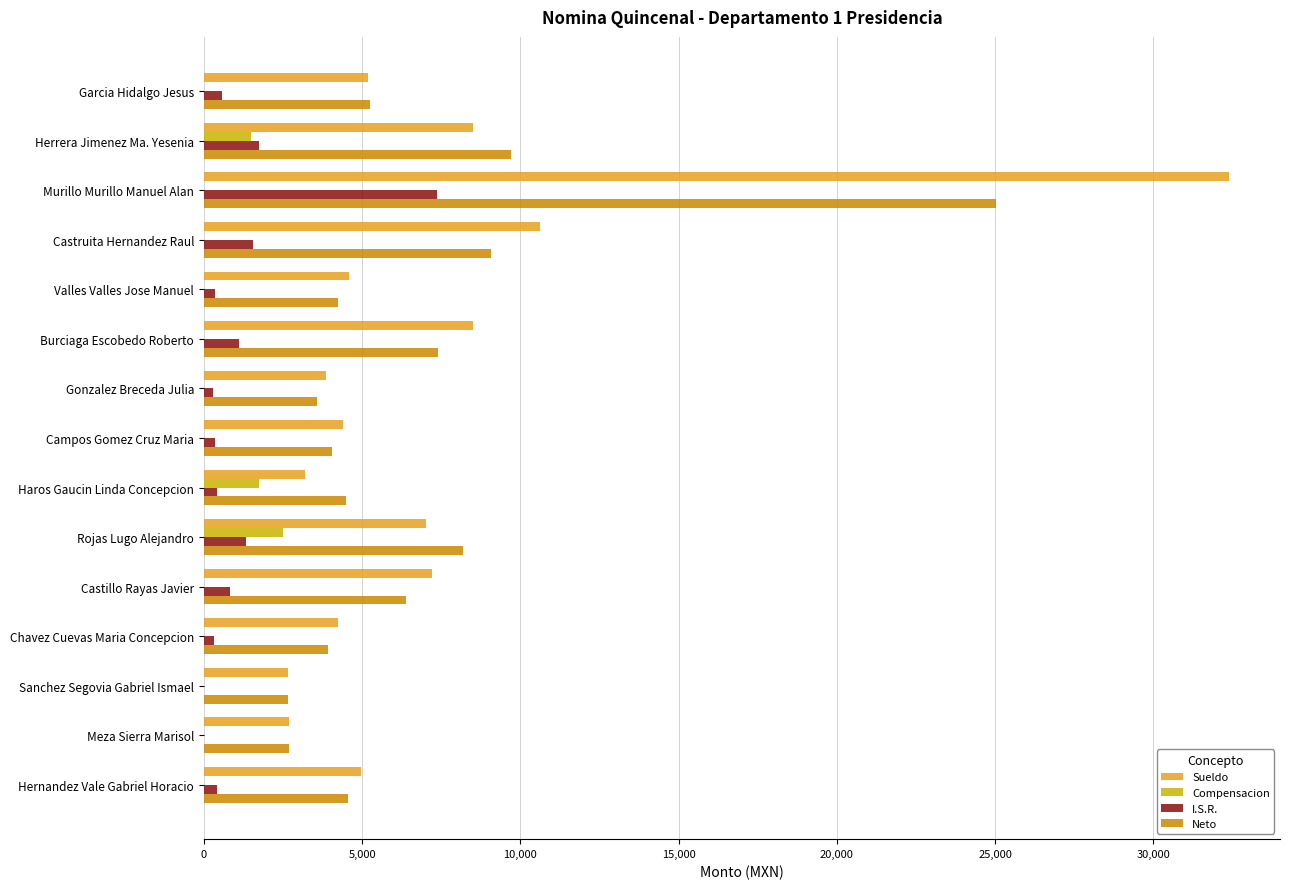

What value does the I.S.R. series have at Burciaga Escobedo Roberto?

1105.6